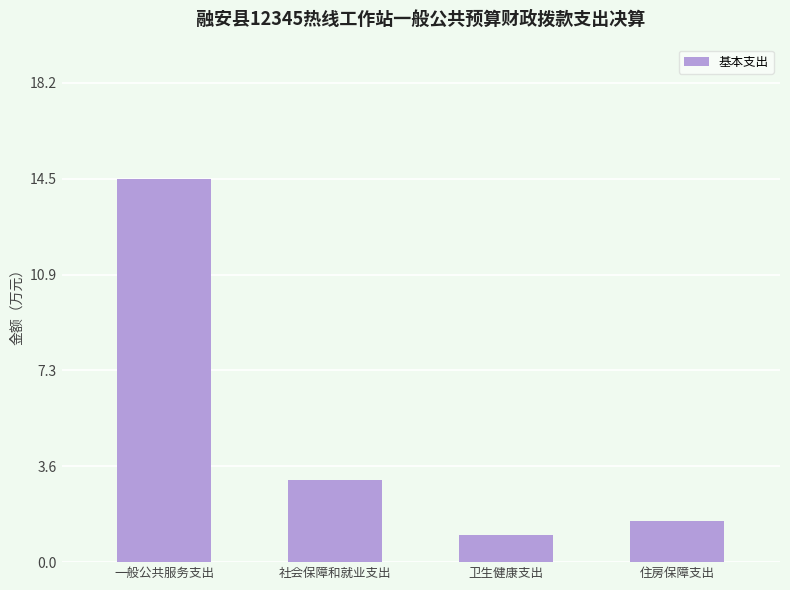

Reading left to right, list all the values displayed in this chart.

14.5	3.1	1.0	1.6